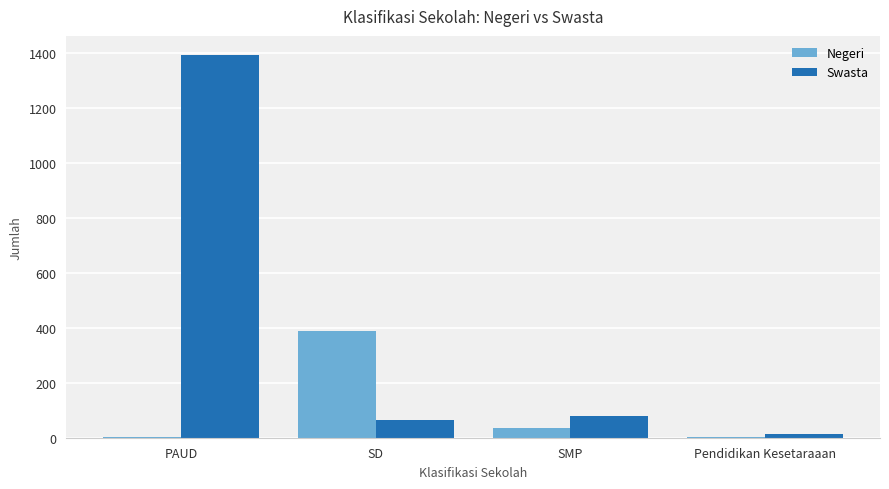

Between SD and SMP, which series saw the biggest shift?

Negeri